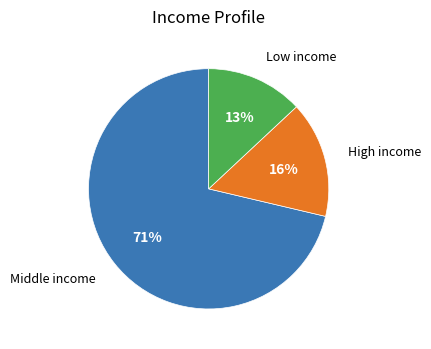

Rank the categories by value from lowest to highest.

Low income, High income, Middle income